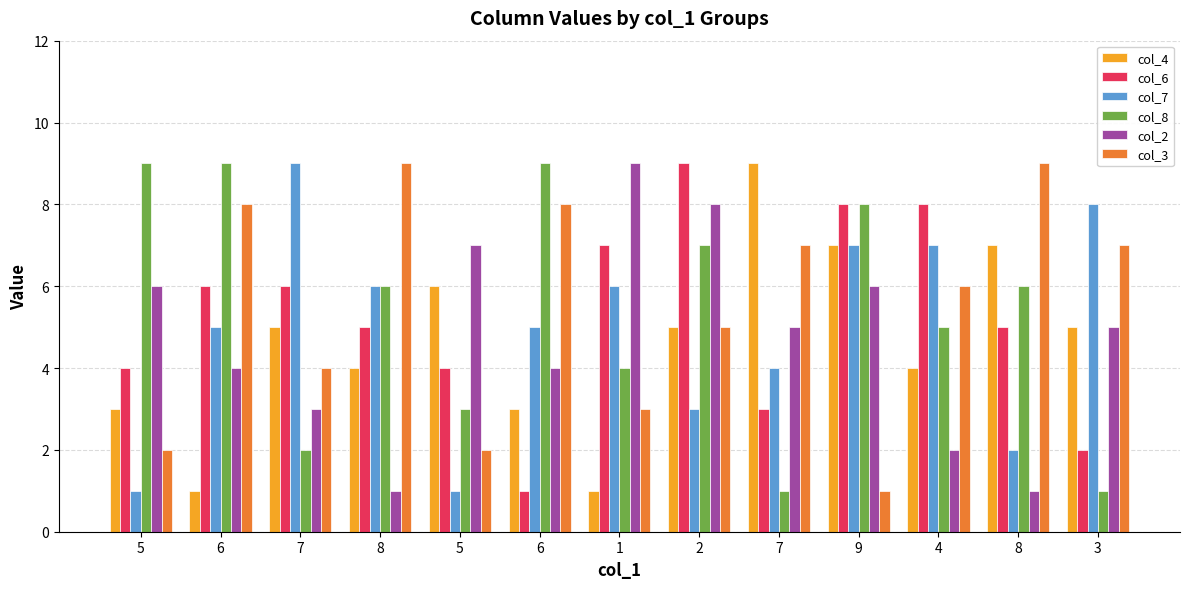

Reading left to right, transcribe all the data shown in this chart.

col_4: 5=3	6=1	7=5	8=4	5=6	6=3	1=1	2=5	7=9	9=7	4=4	8=7	3=5
col_6: 5=4	6=6	7=6	8=5	5=4	6=1	1=7	2=9	7=3	9=8	4=8	8=5	3=2
col_7: 5=1	6=5	7=9	8=6	5=1	6=5	1=6	2=3	7=4	9=7	4=7	8=2	3=8
col_8: 5=9	6=9	7=2	8=6	5=3	6=9	1=4	2=7	7=1	9=8	4=5	8=6	3=1
col_2: 5=6	6=4	7=3	8=1	5=7	6=4	1=9	2=8	7=5	9=6	4=2	8=1	3=5
col_3: 5=2	6=8	7=4	8=9	5=2	6=8	1=3	2=5	7=7	9=1	4=6	8=9	3=7